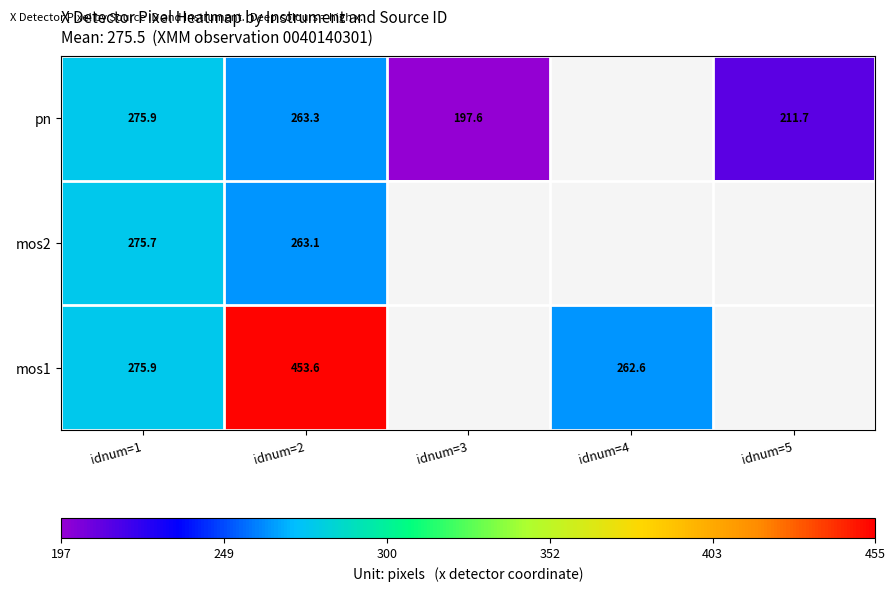

At which category is the sum across all series the highest?

idnum=2